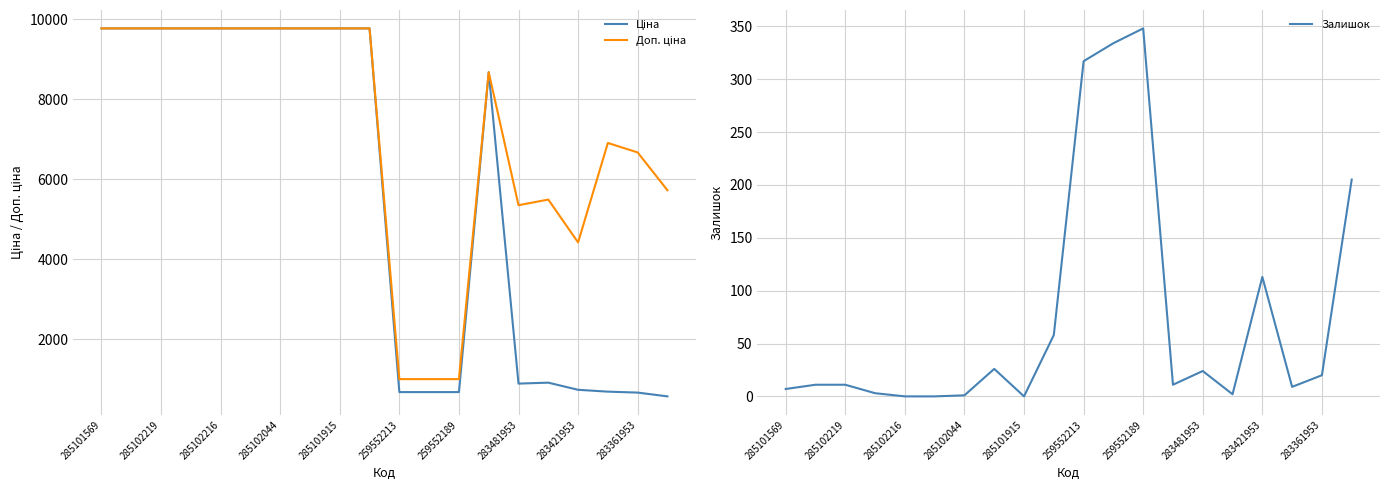

The Залишок series shows 11 at 285102219. True or false?

True